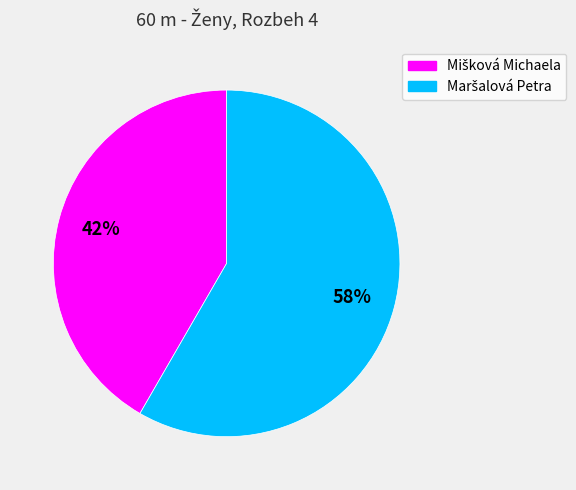

To the nearest percent, what is the average slice percentage?

50%